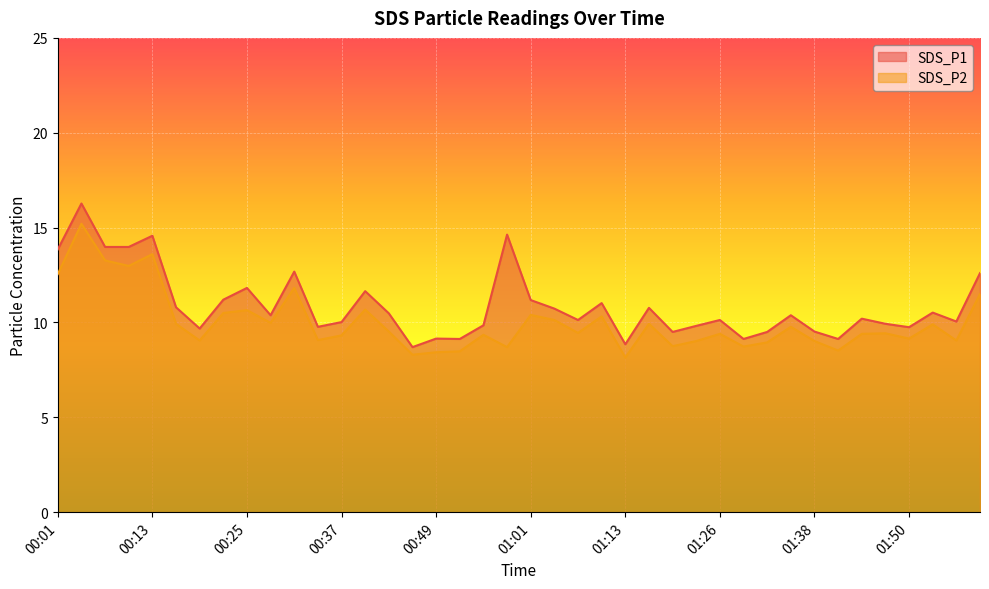

The SDS_P2 series shows 9.4 at 01:44. True or false?

True